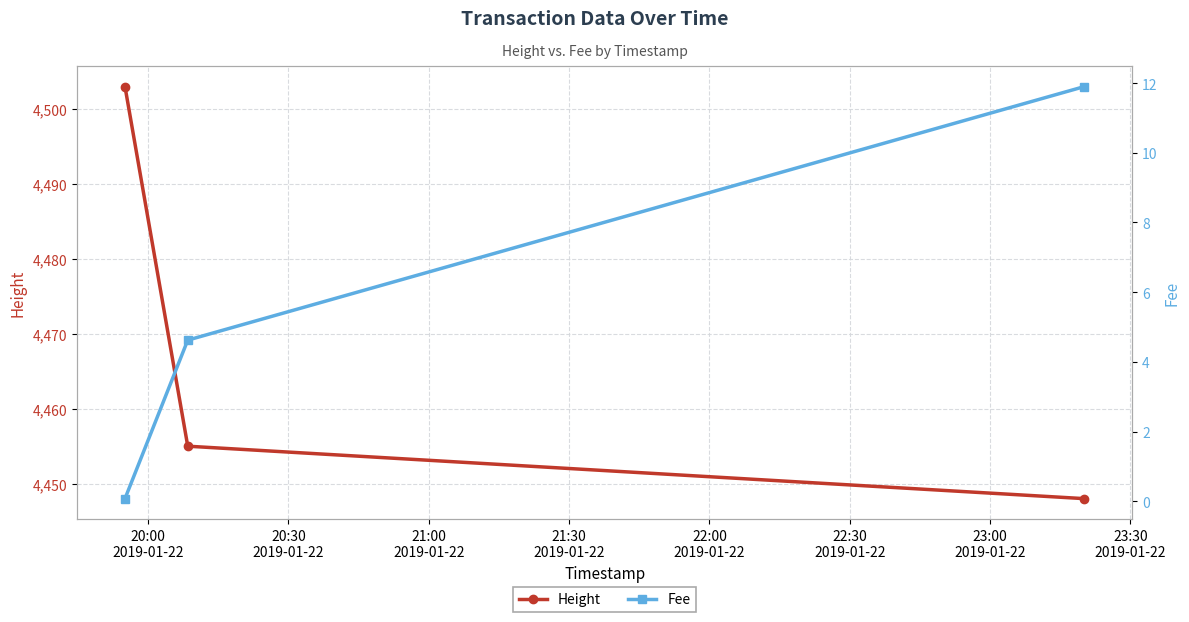

What is the difference between the second highest and minimum values in the Height series?

7